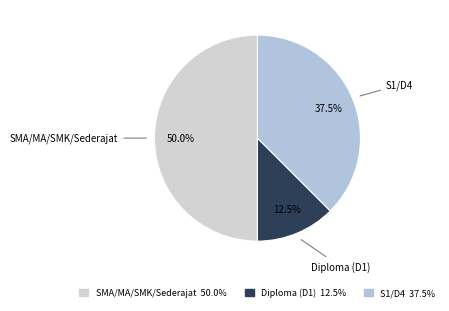

What percentage do S1/D4 and Diploma (D1) together represent?

50.0%